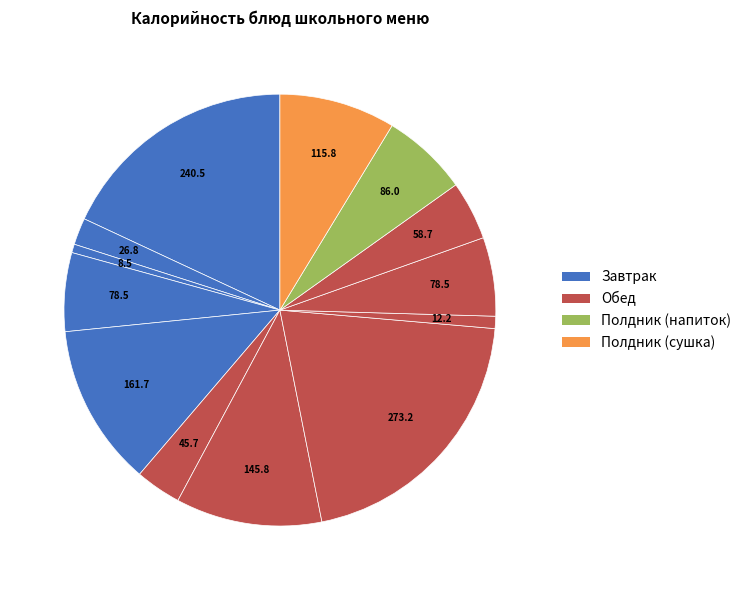

Count the number of slices in the pie.

13